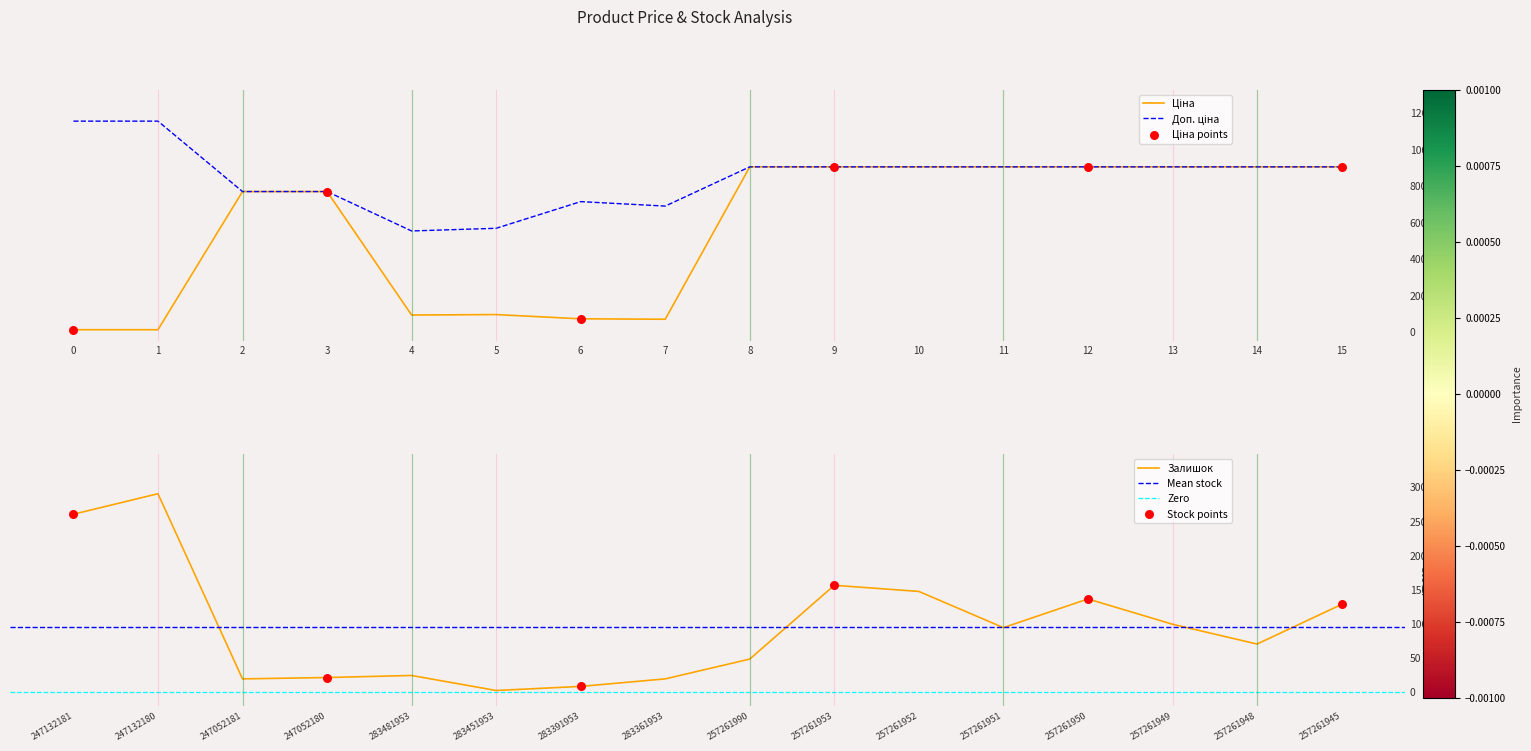

What is the highest value of the Залишок series?

290